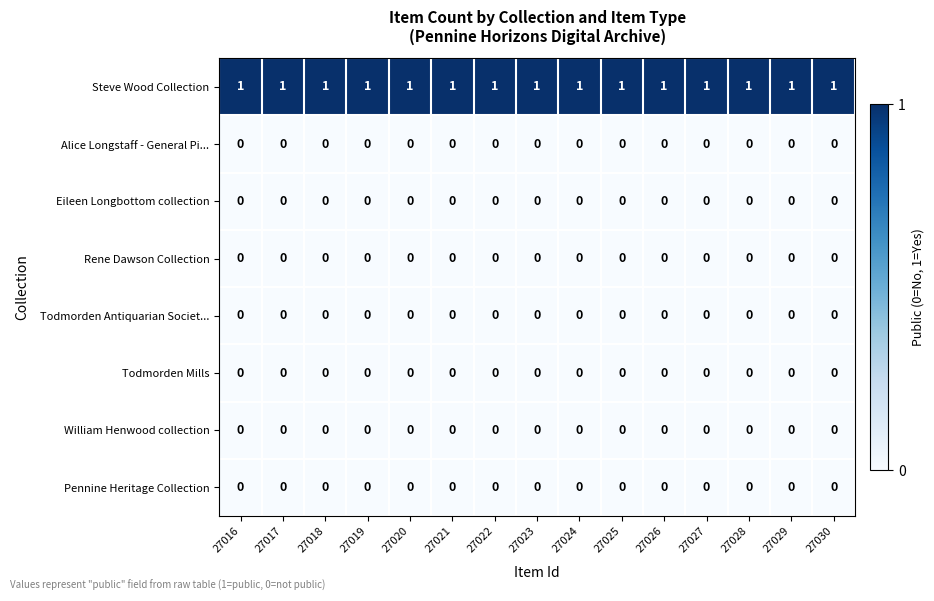

The Rene Dawson Collection series shows 0 at 27027. True or false?

True